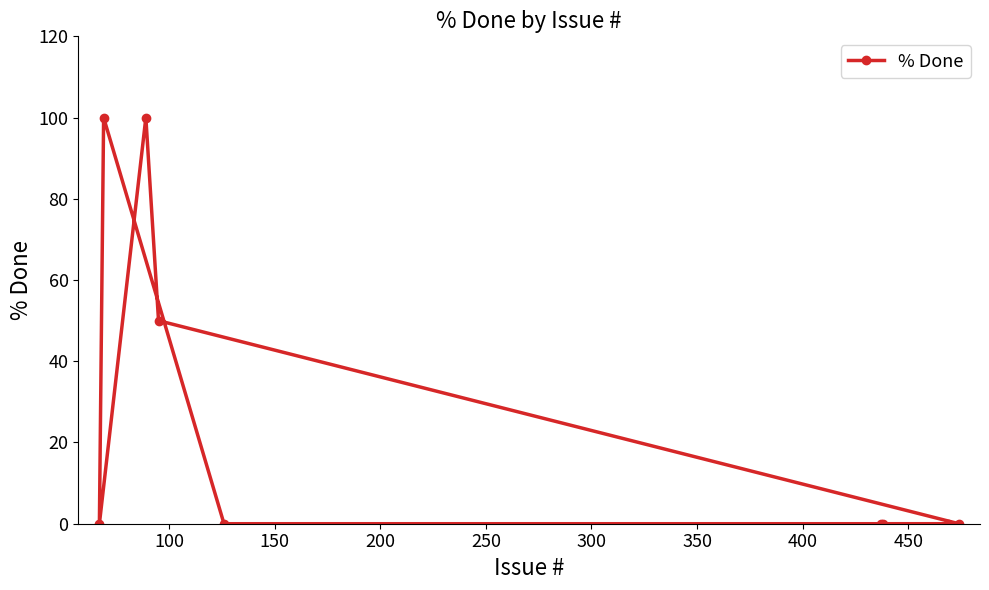

Reading right to left, transcribe all the data shown in this chart.

0	0	0	0	0	50	100	100	0